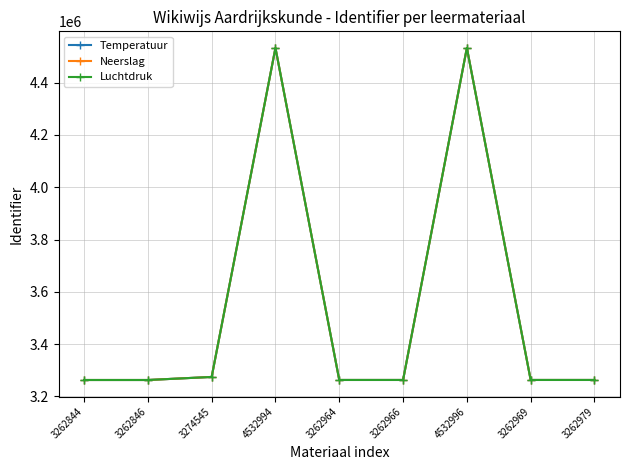

At how many categories does at least one series exceed 4407878?

2